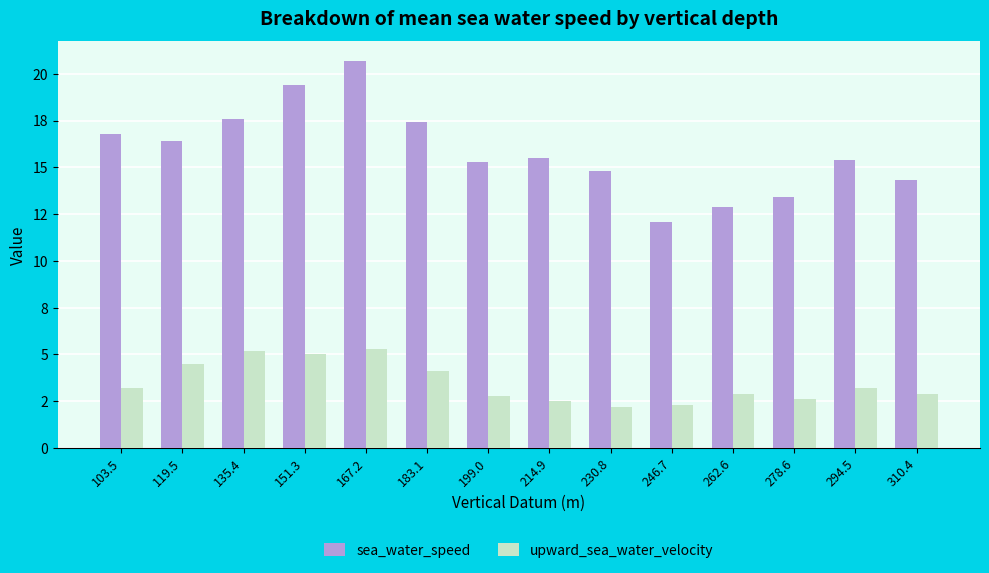

What is the sum of all upward_sea_water_velocity values?

48.7